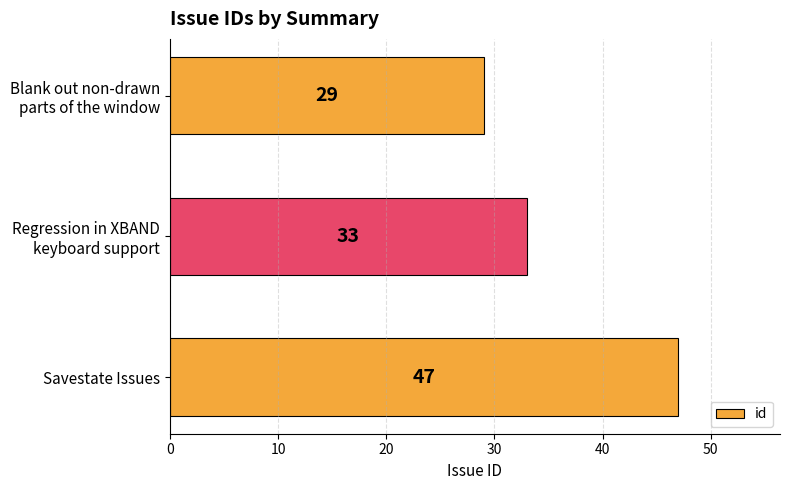

How many data points are less than 33?

1